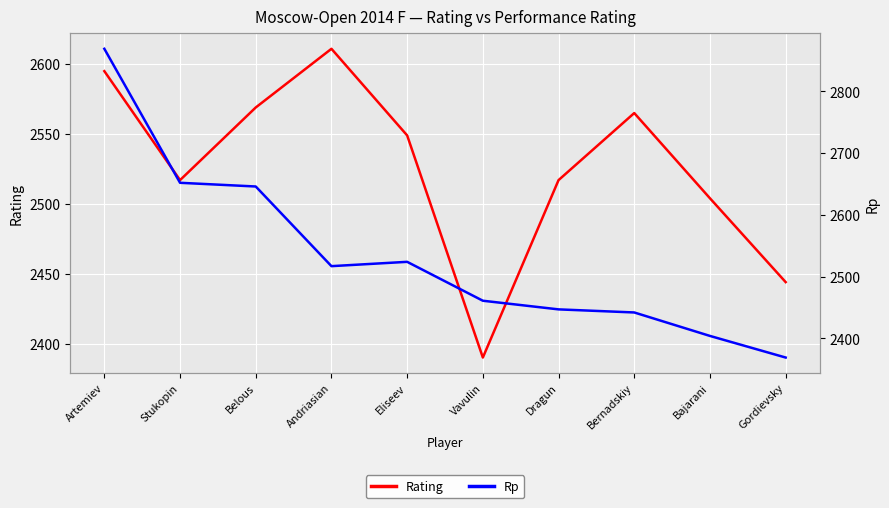

How many lines are shown in the chart?

2